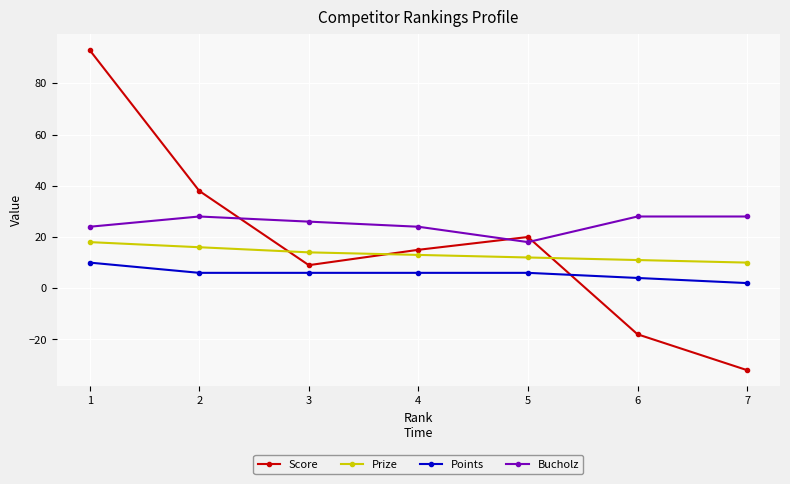

At which label does Prize first exceed 13?

1